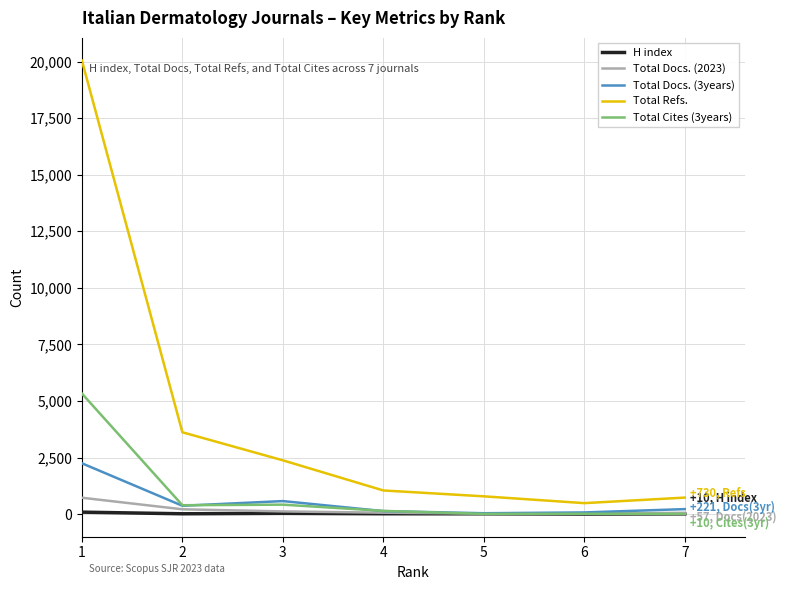

What is the maximum value shown in the chart?

20043